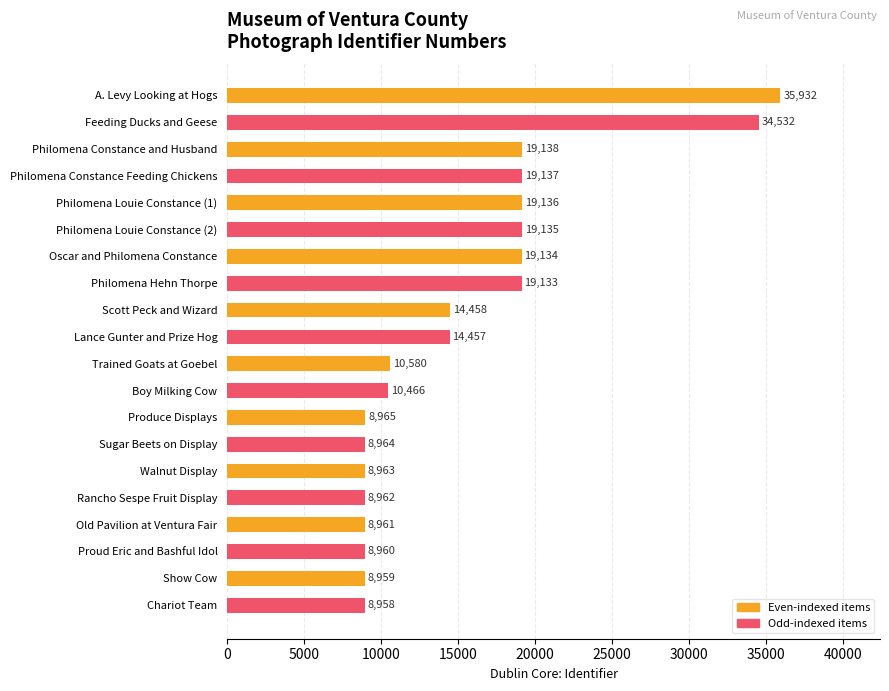

What is the ratio of the value at Philomena Constance Feeding Chickens to the value at A. Levy Looking at Hogs?

0.5